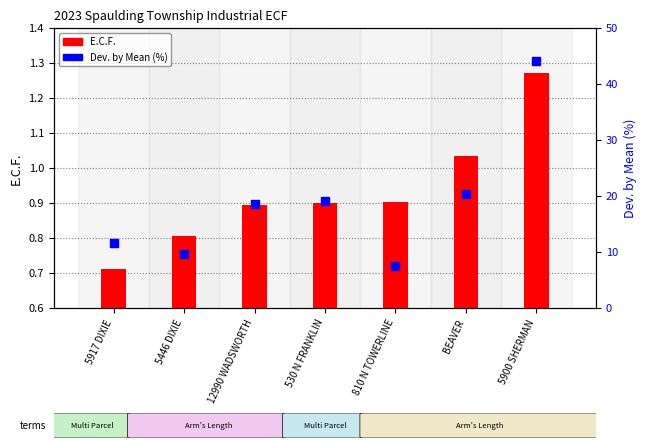

Is the value of Dev. by Mean (%) at 5446 DIXIE greater than the value of E.C.F. at 12990 WADSWORTH?

Yes